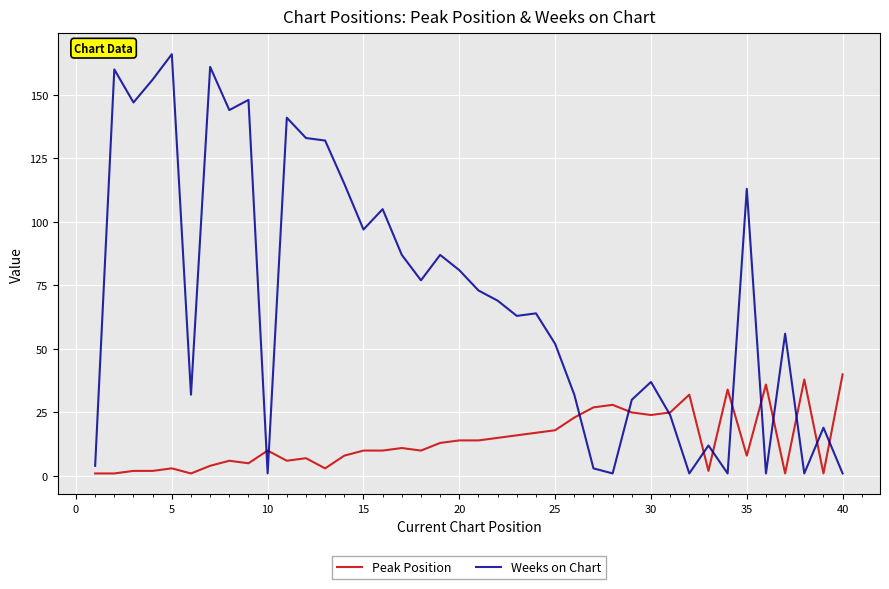

List the series in order of their overall mean, highest first.

Weeks on Chart, Peak Position